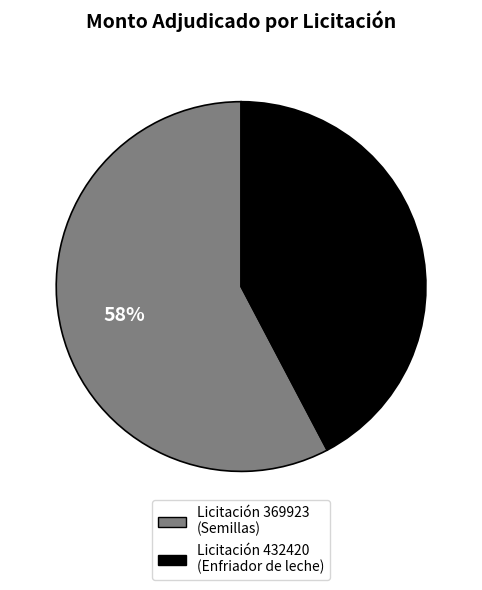

Does any single category account for the majority?

Yes